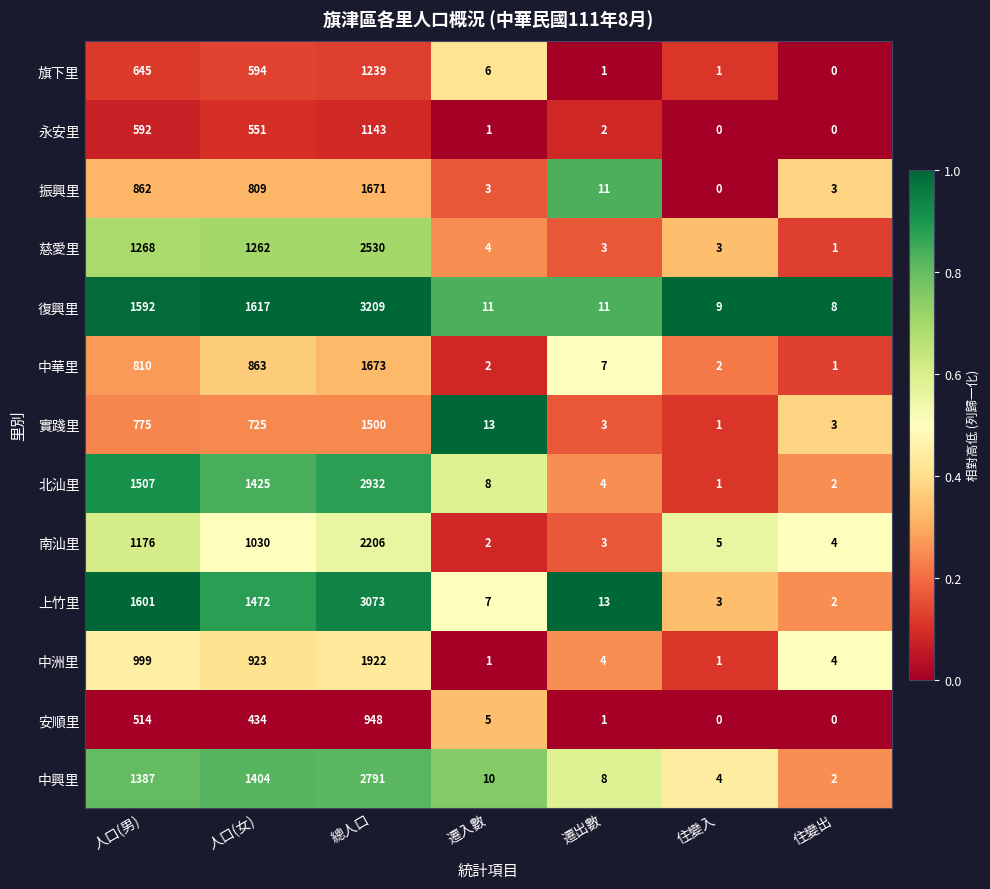

What is the difference between the maximum and minimum values in the 實踐里 series?

1499